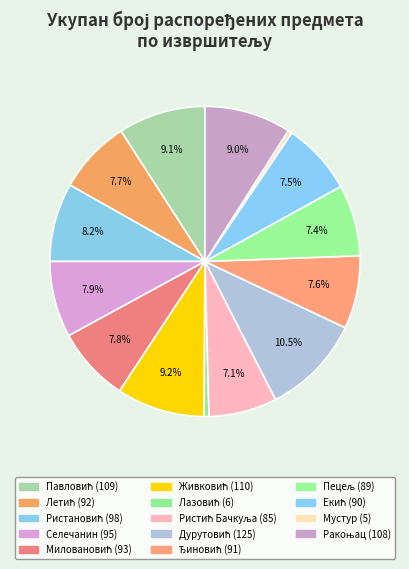

Which slice is the smallest?

Петар Мустур